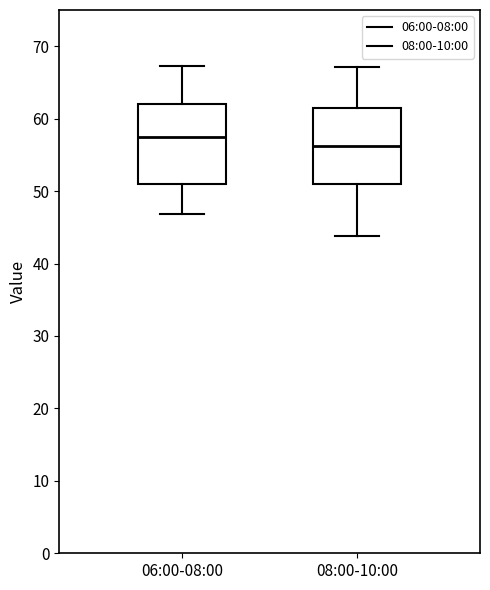

Reading left to right, read every box against the y-axis: the position of its median line, the range the box covers, and the ends of its whiskers. The values are not printed on the chart, so give them approximately, as read against the axis.

06:00-08:00: median 58, box 51 to 62, whiskers 47 to 67
08:00-10:00: median 56, box 51 to 62, whiskers 44 to 67